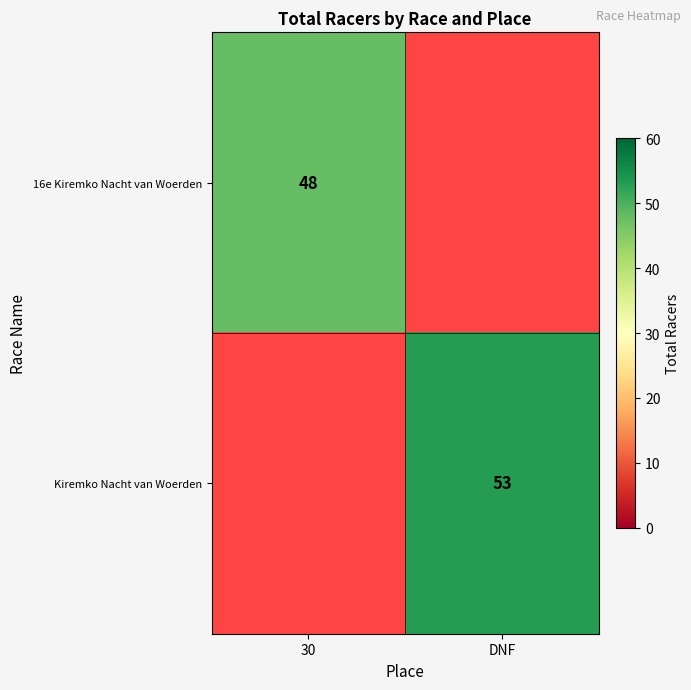

The value of Kiremko Nacht van Woerden at DNF is 53. True or false?

True